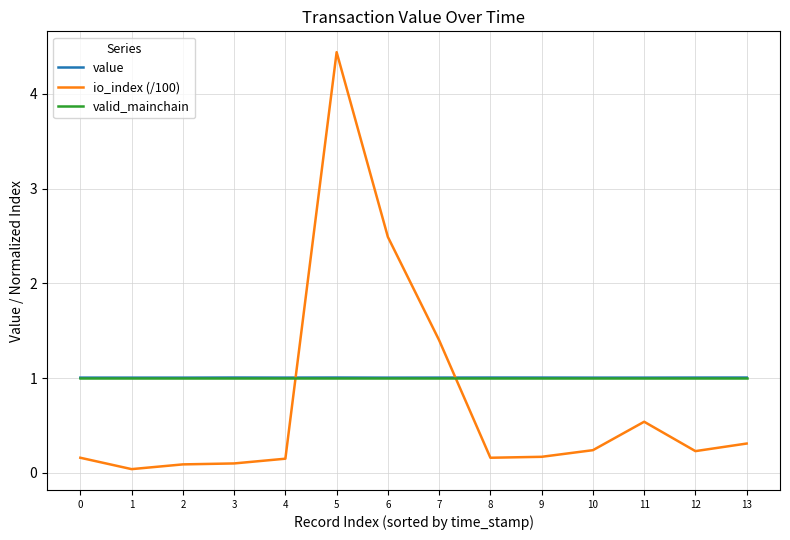

What is the difference between the highest and lowest values at 4?

0.9